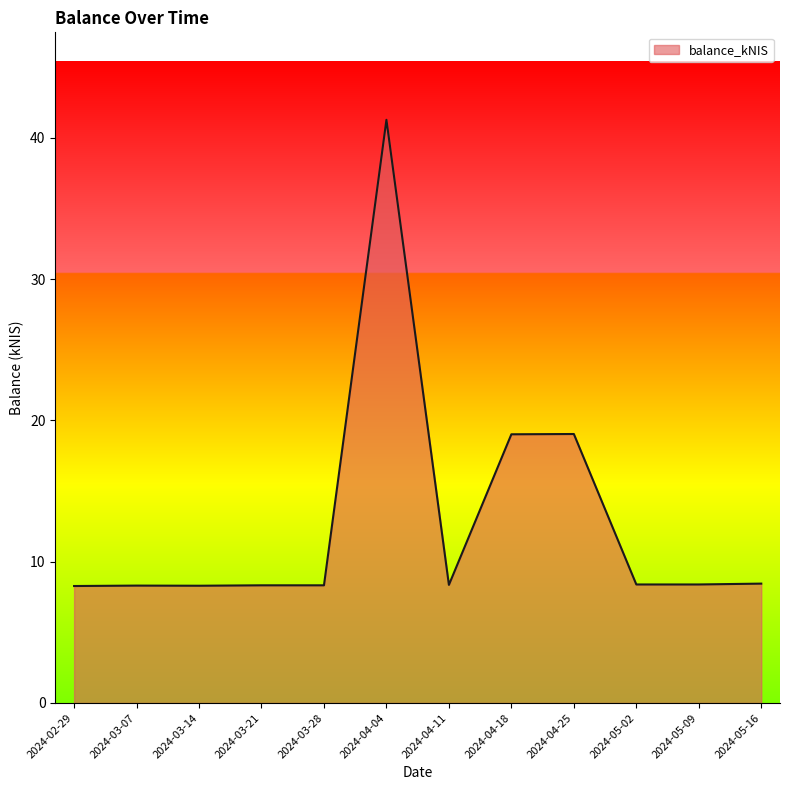

What is the greatest value displayed?

41.3